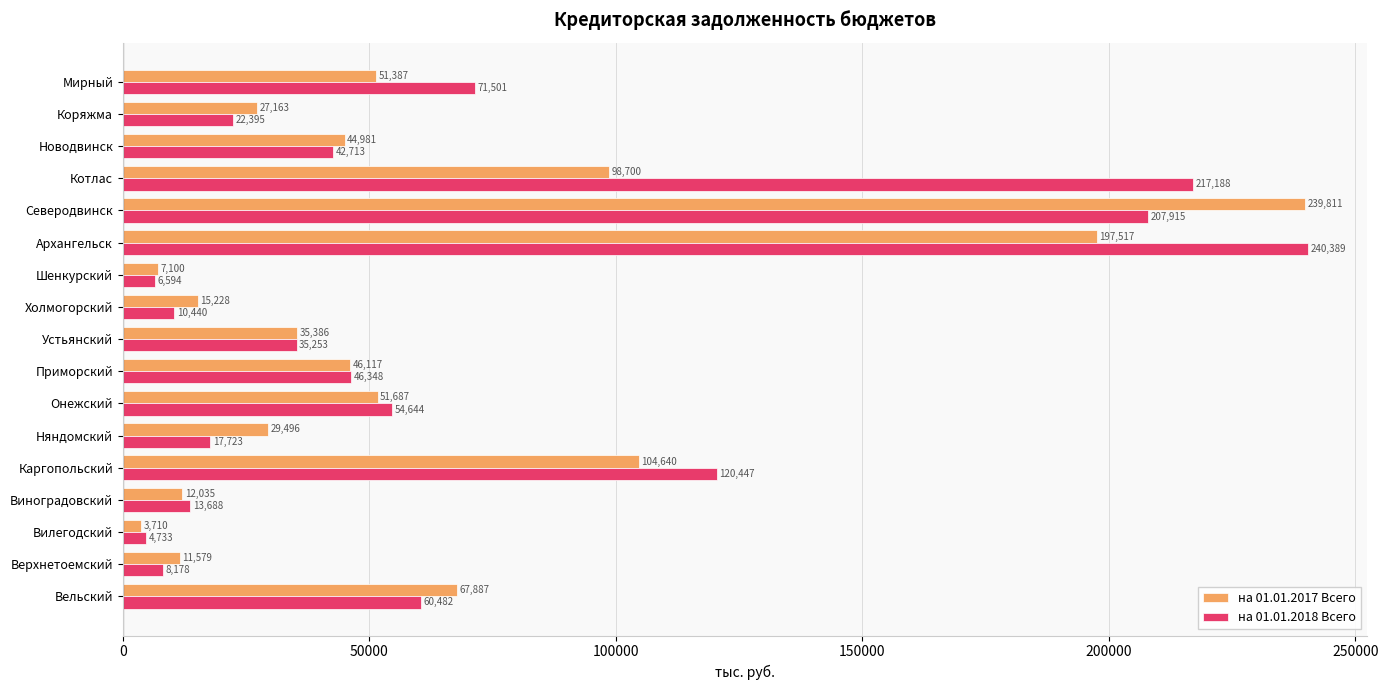

What is the smallest value displayed?

3710.0